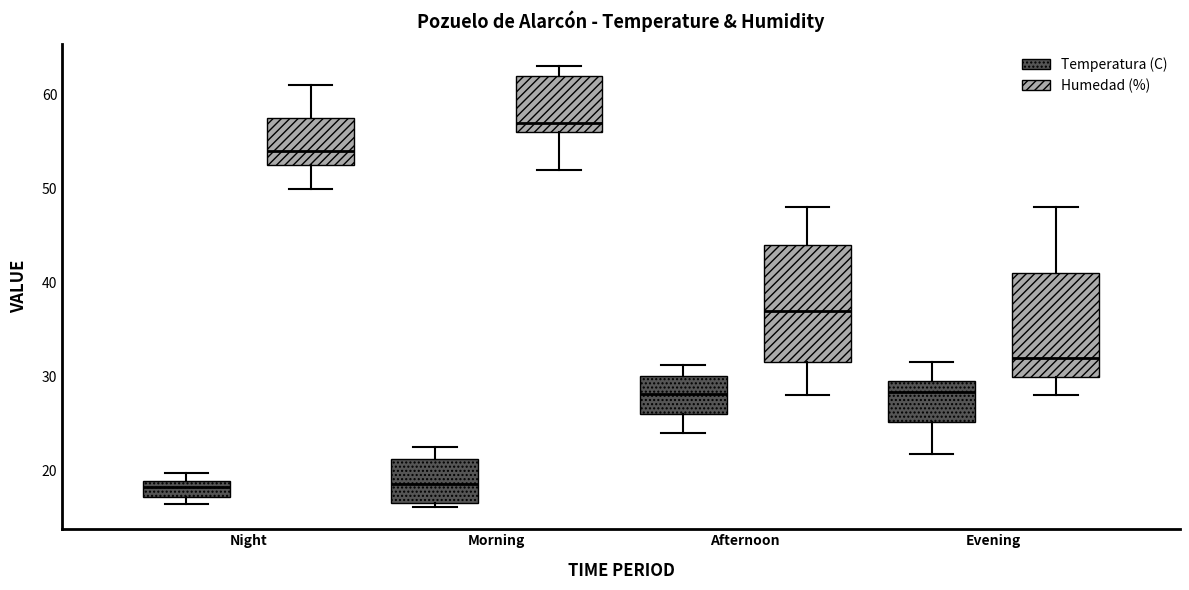

Reading left to right, transcribe this box plot: for each box, give where its median line is, the range the box spans, and where its two whiskers end, as read against the y-axis. The values are not printed on the chart, so give them approximately, as read against the axis.

Night (Temperatura (C)): median 18, box 17 to 19, whiskers 16 to 20
Night (Humedad (%)): median 54, box 53 to 58, whiskers 50 to 61
Morning (Temperatura (C)): median 19, box 17 to 21, whiskers 16 to 23
Morning (Humedad (%)): median 57, box 56 to 62, whiskers 52 to 63
Afternoon (Temperatura (C)): median 28, box 26 to 30, whiskers 24 to 31
Afternoon (Humedad (%)): median 37, box 32 to 44, whiskers 28 to 48
Evening (Temperatura (C)): median 28, box 25 to 30, whiskers 22 to 32
Evening (Humedad (%)): median 32, box 30 to 41, whiskers 28 to 48